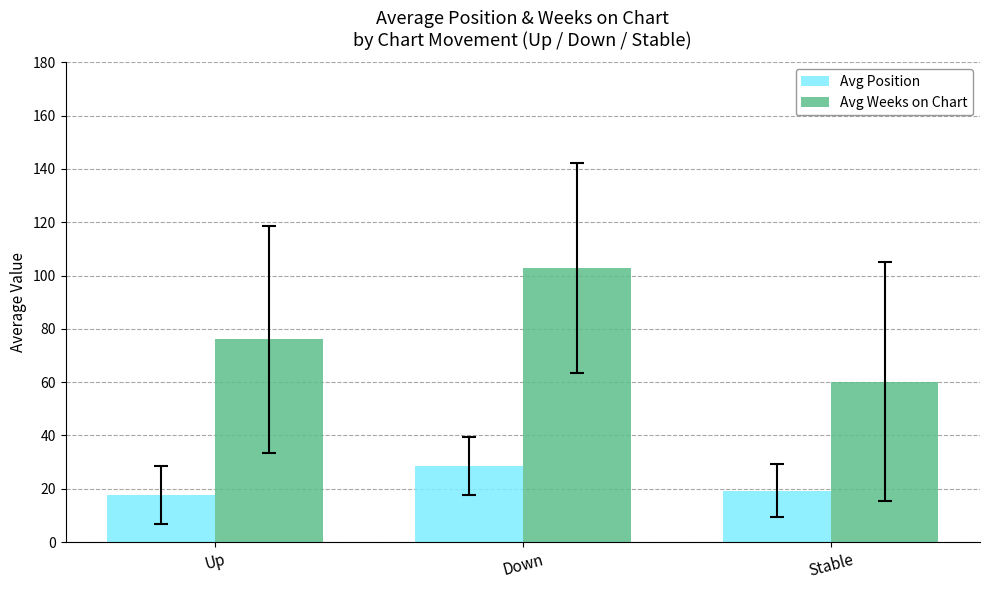

What is the difference between the highest and lowest values at Down?

74.3